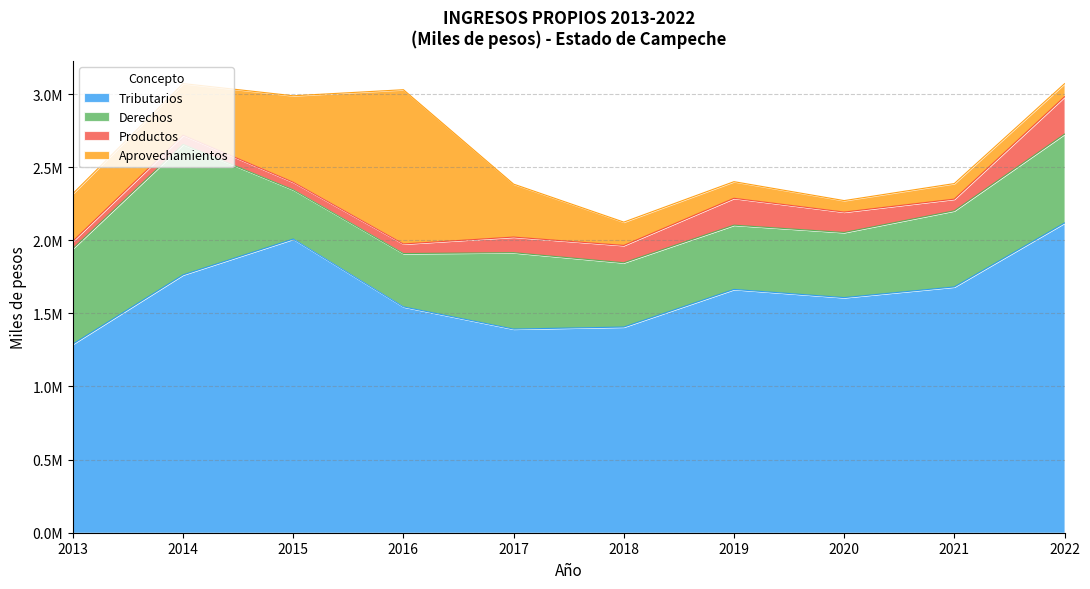

What is the spread (max minus min) of values at 2016?

1479016.0